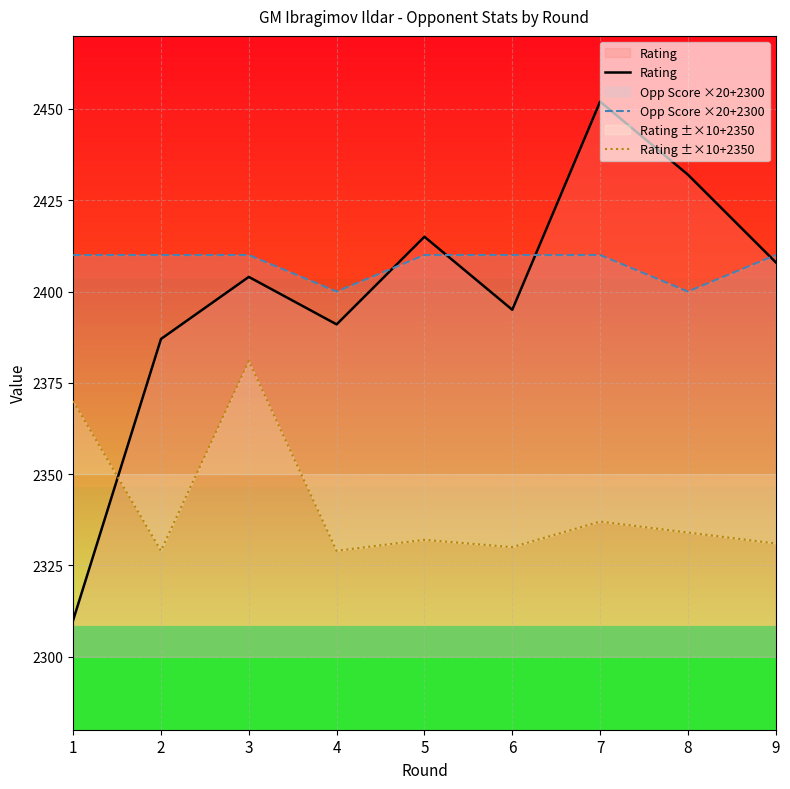

What is the maximum value shown in the chart?

2452